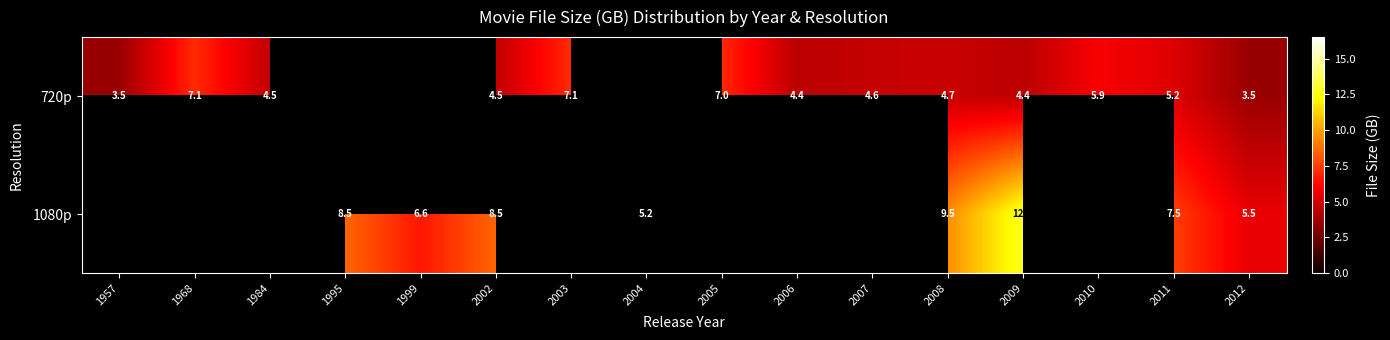

True or false: 720p has a value of 1.9 at 2003.

False